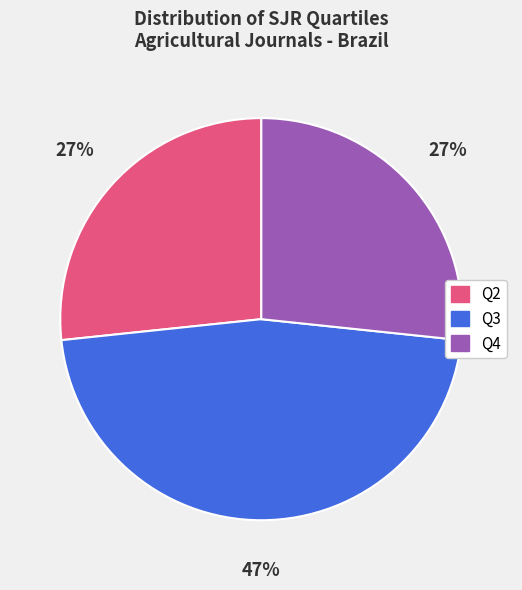

Is there any slice that represents more than half of the pie?

No